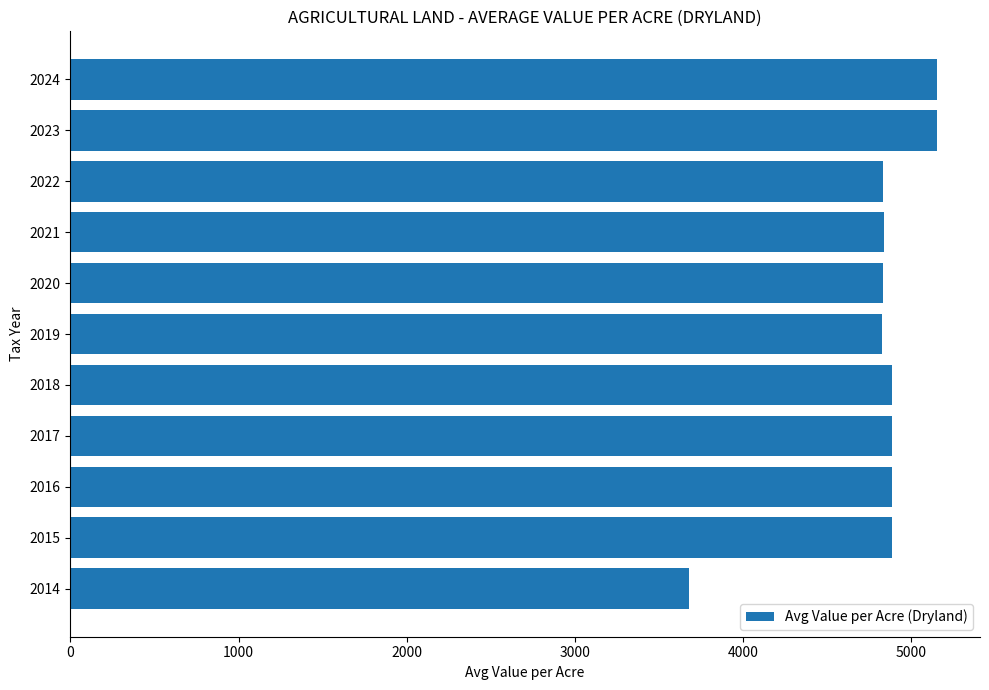

At which category does the chart reach its minimum across all series?

2014